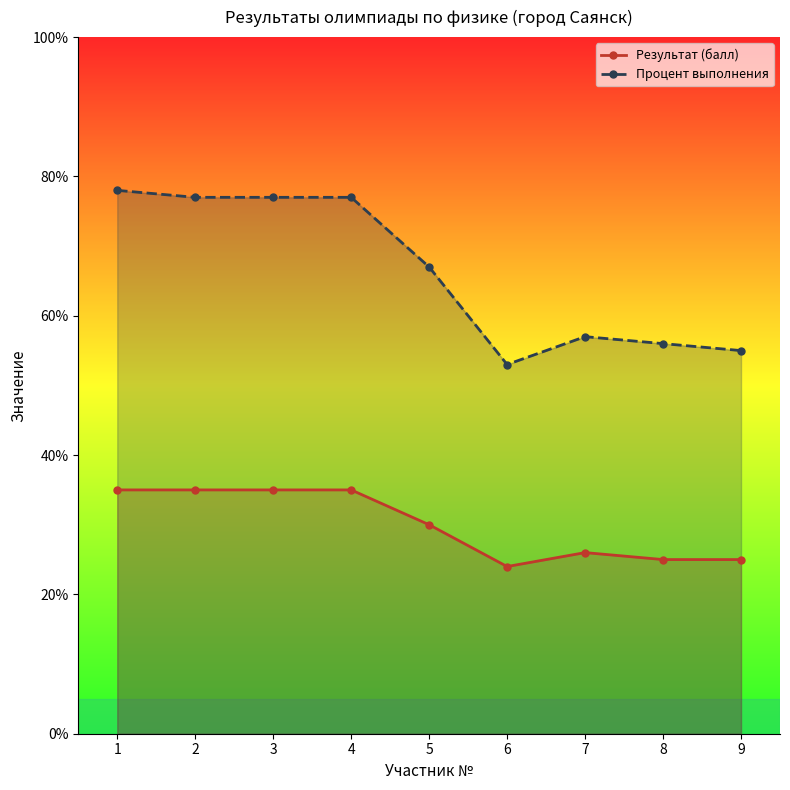

Reading right to left, list all the values displayed in this chart.

Результат (балл): 9=25	8=25	7=26	6=24	5=30	4=35	3=35	2=35	1=35
Процент выполнения: 9=55	8=56	7=57	6=53	5=67	4=77	3=77	2=77	1=78